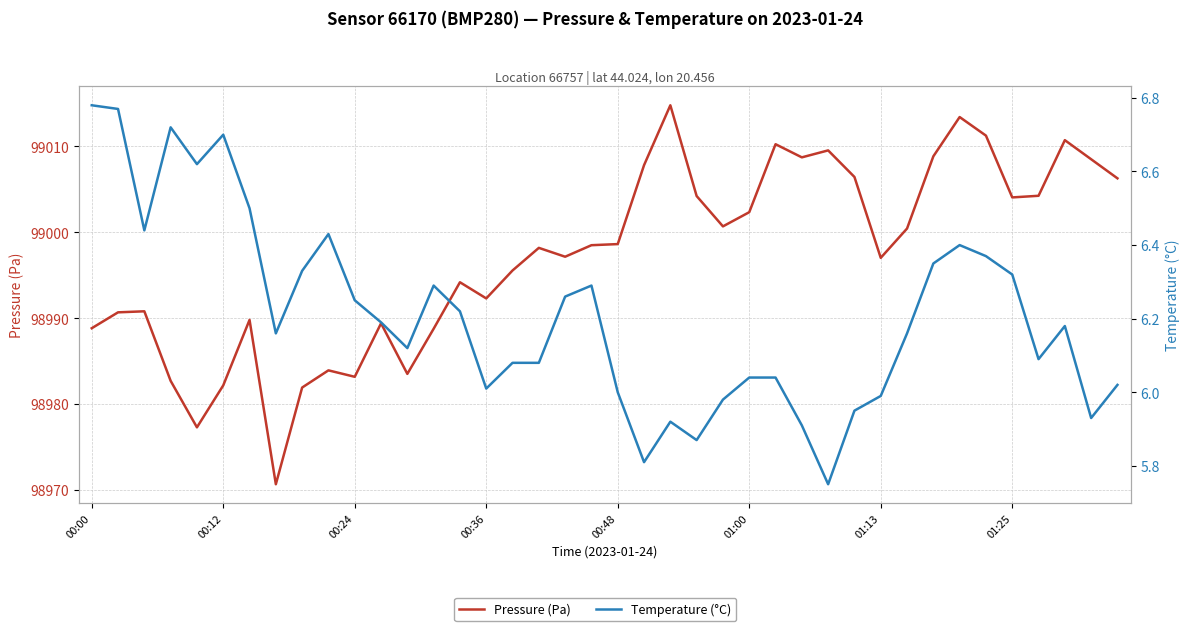

Which series has the largest total across all categories?

Pressure (Pa)